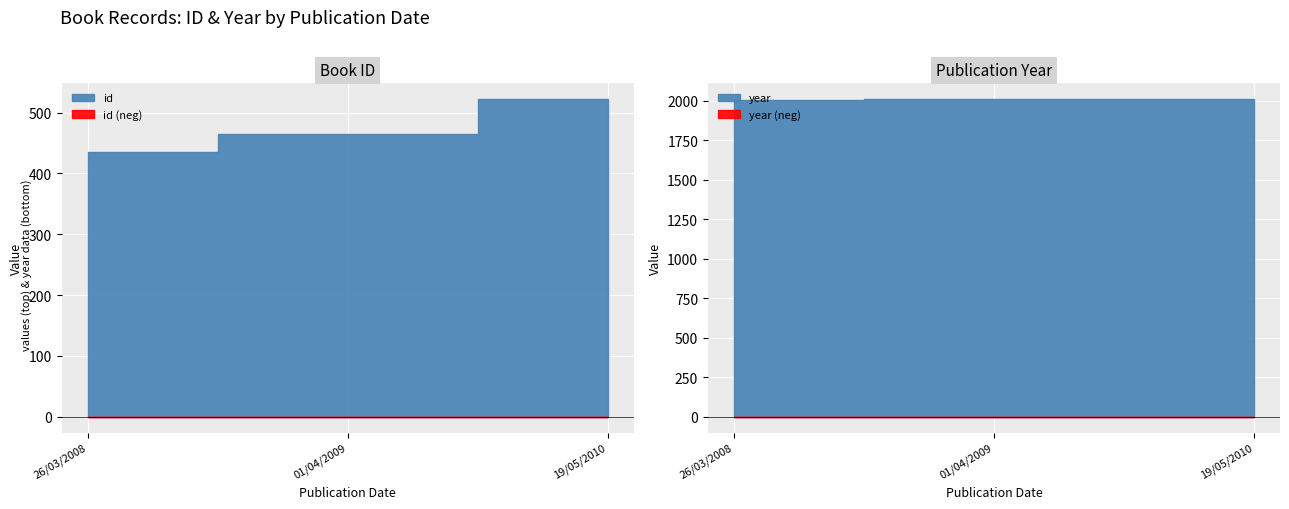

How many lines are shown in the chart?

2